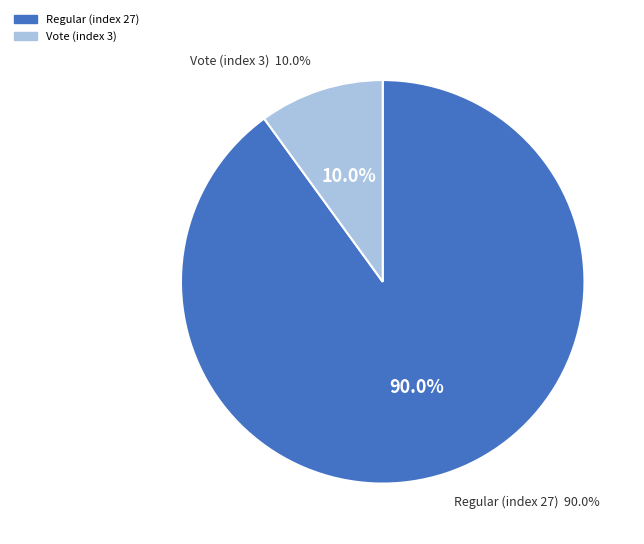

Count the number of slices in the pie.

2